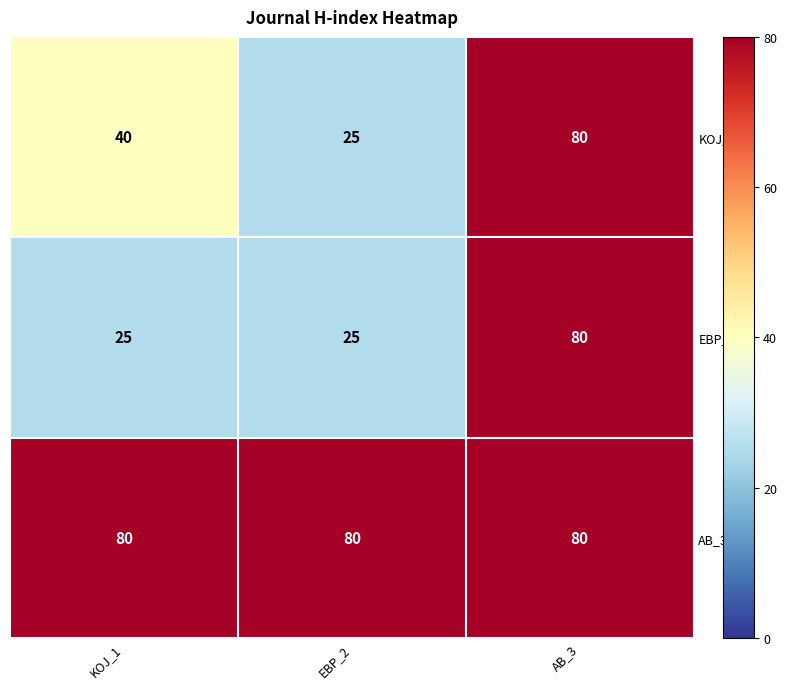

What is the total value across all series at EBP_2?

130